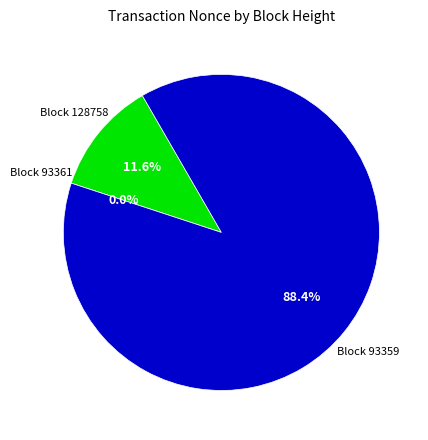

Combined, do 93359 and 128758 account for over 50%?

Yes